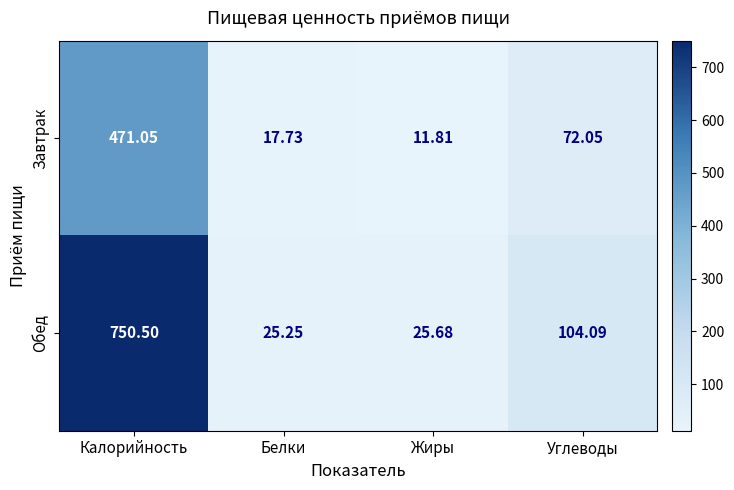

How many values in the Завтрак series exceed 72?

2